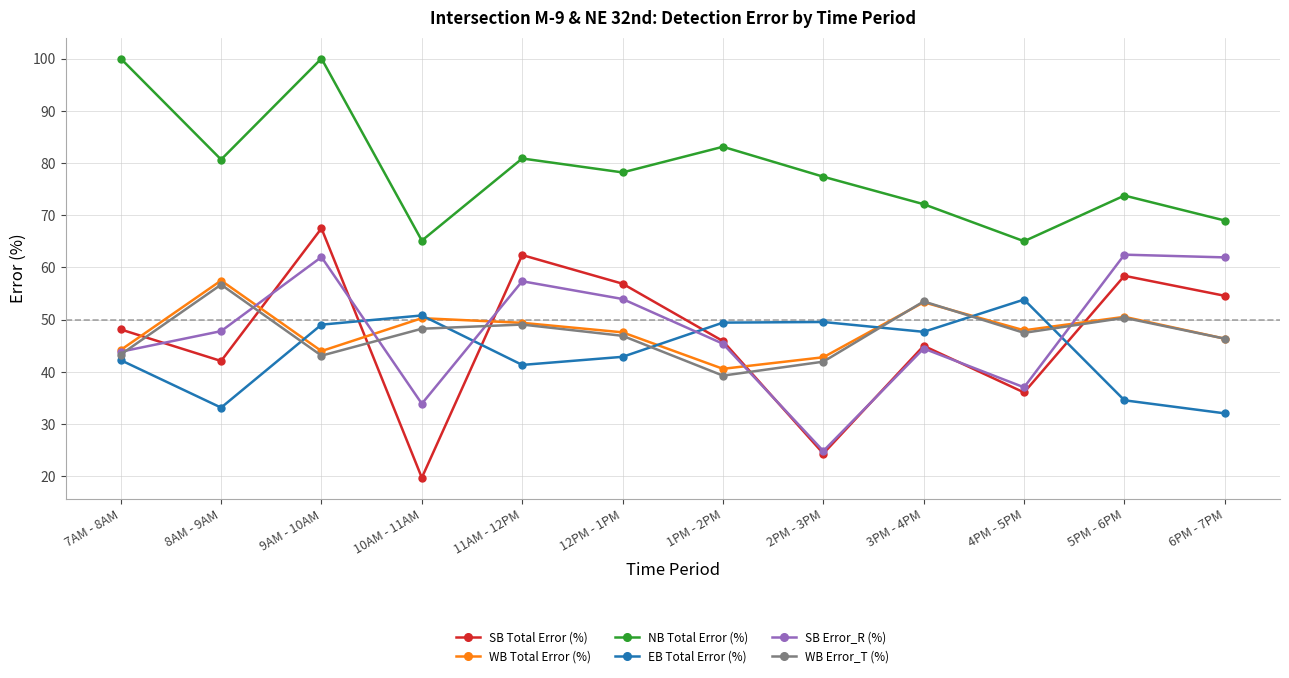

True or false: WB Total Error (%) and EB Total Error (%) intersect in this chart.

True